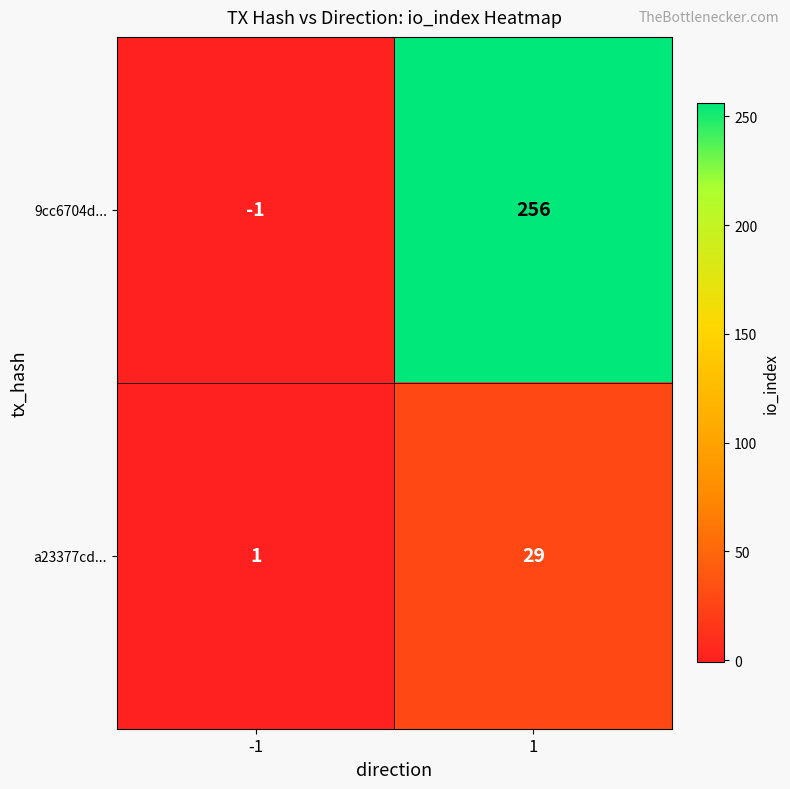

What is the difference between the a23377cd... values at -1 and 1?

28